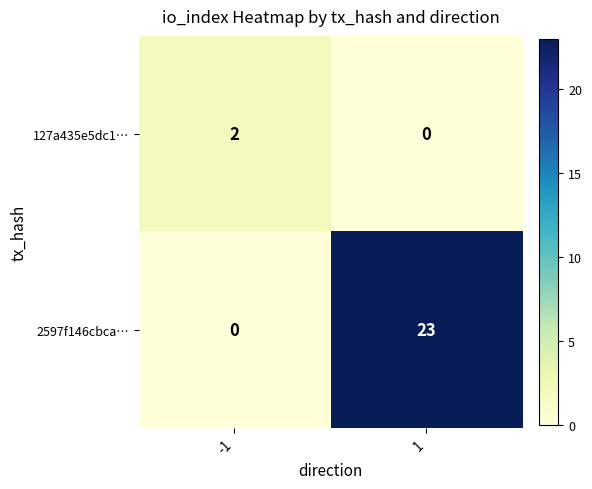

What is the greatest value displayed?

23